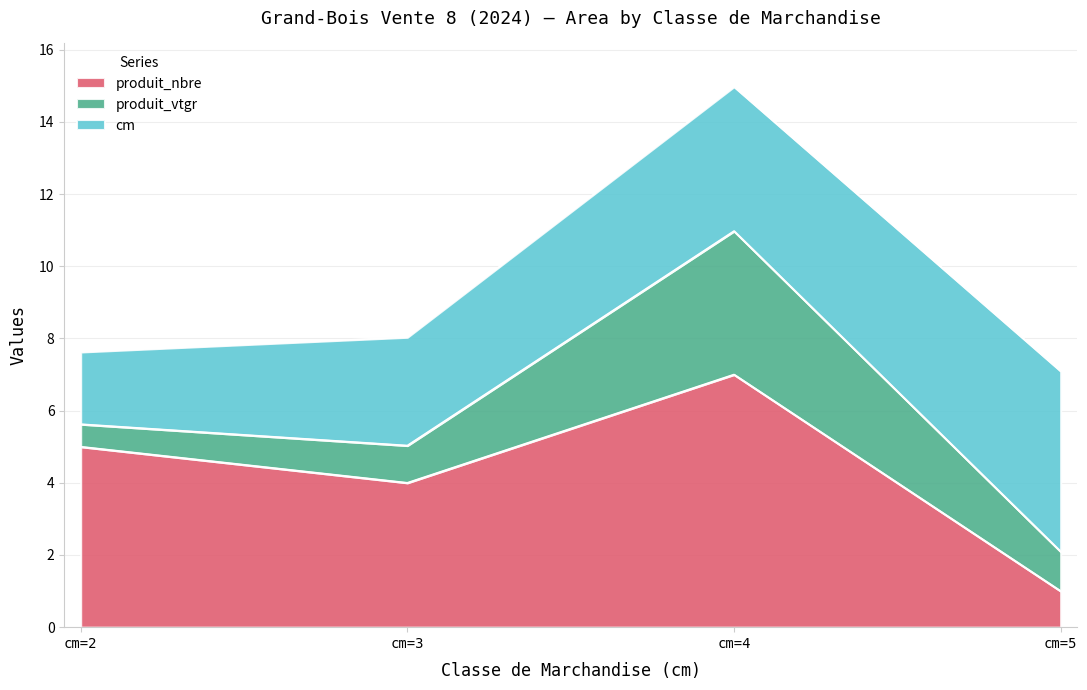

What is the total value across all series at cm=4?

15.0